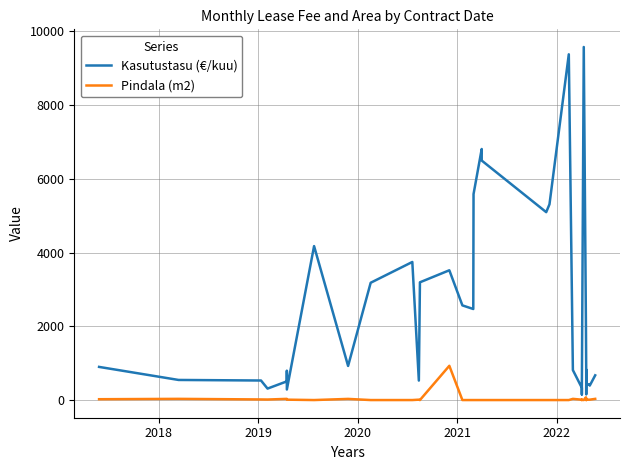

The Pindala (m2) series shows 28.4 at 28. True or false?

False